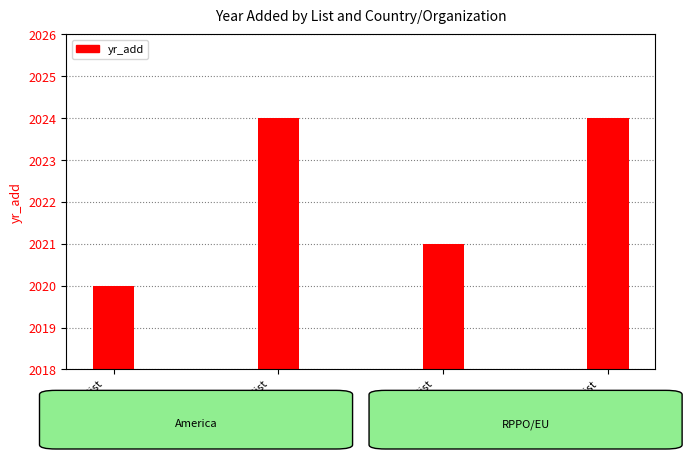

How many categories are shown in the chart?

4